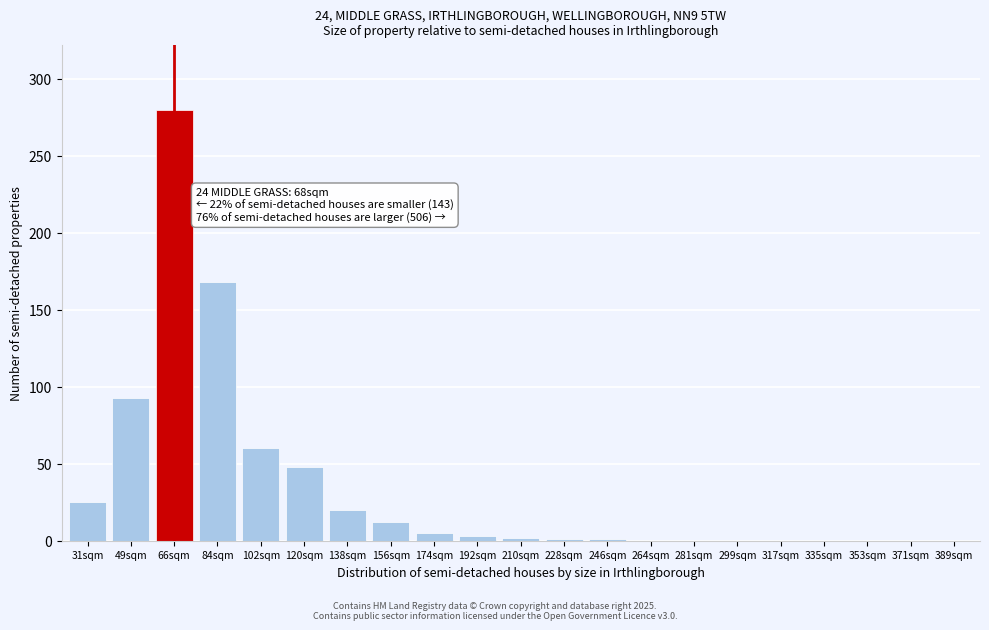

Which category has the highest value across all series?

66sqm